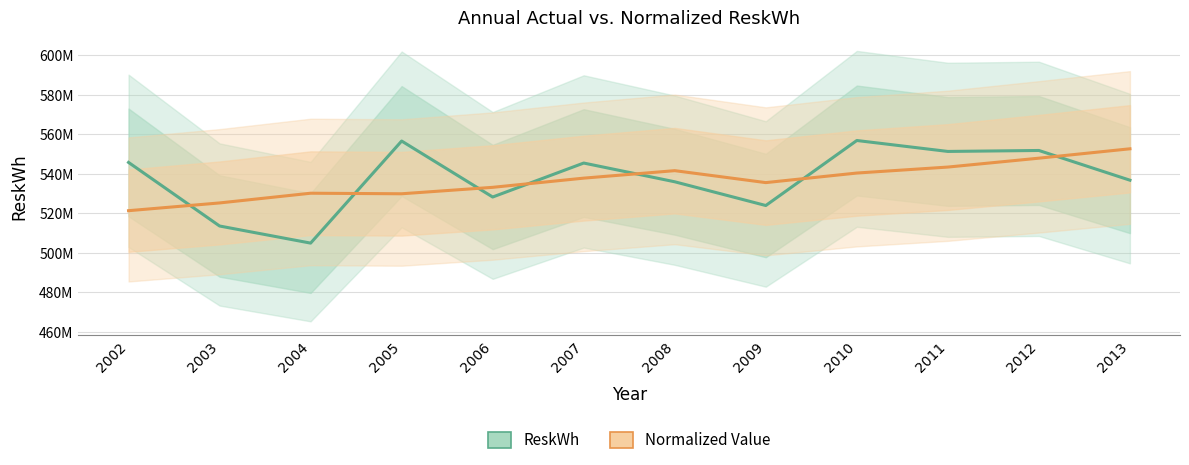

Where is the first local minimum for Normalized Value?

2005